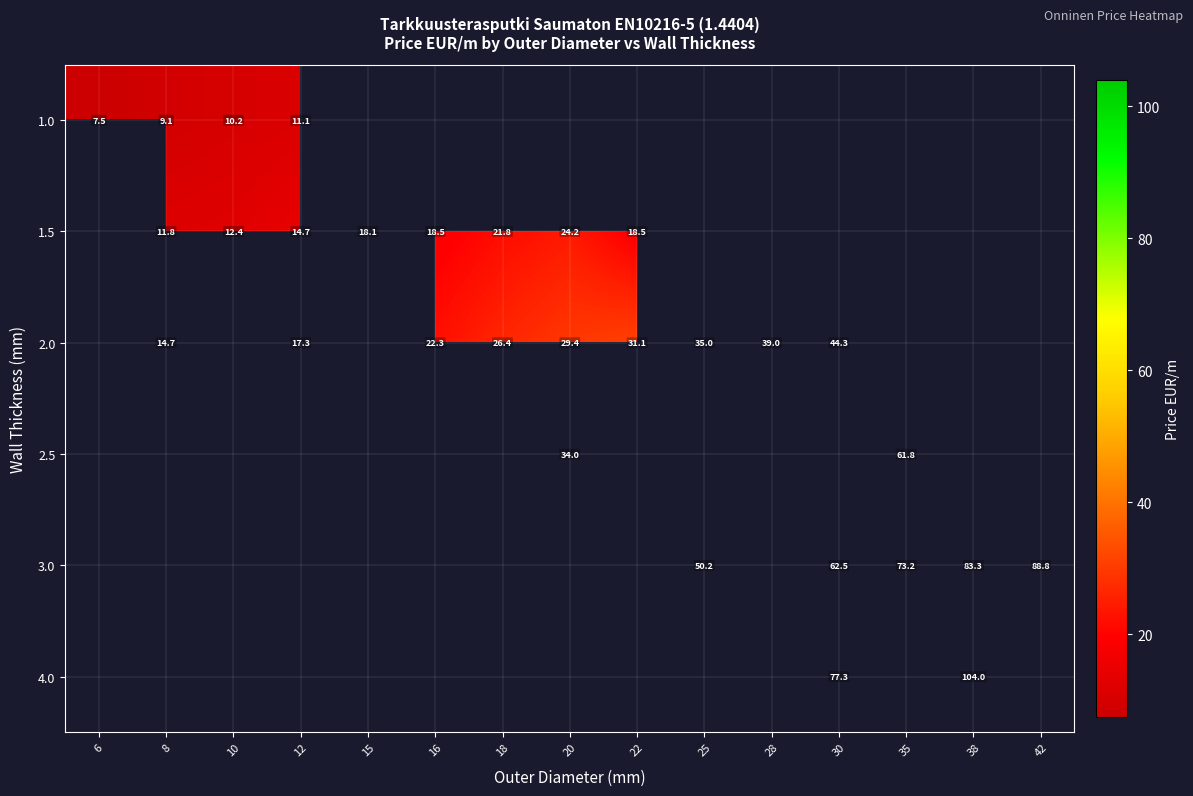

At how many categories does at least one series exceed 72?

4